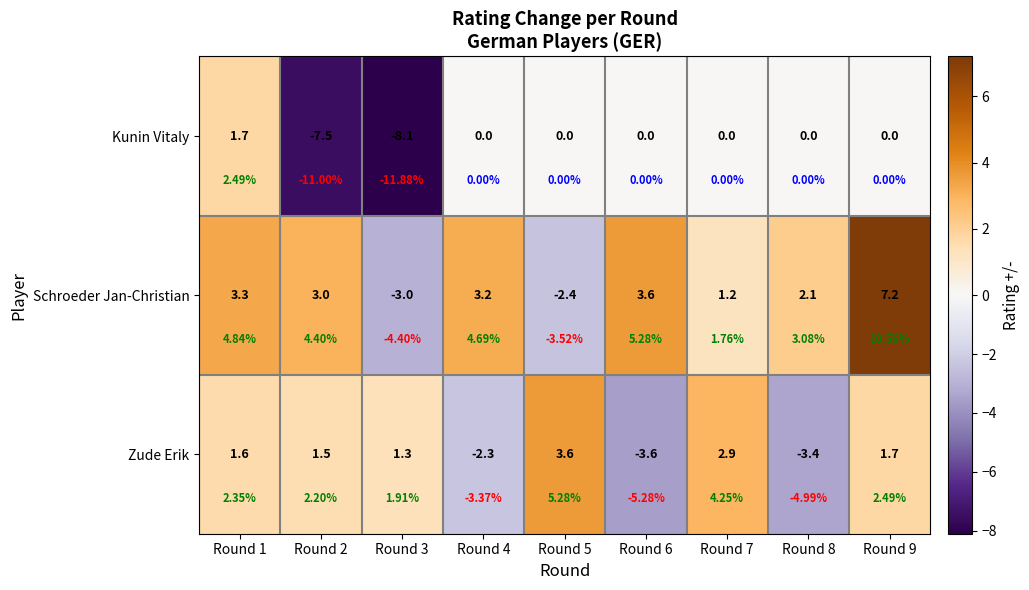

List the series in order of their peak value, lowest first.

Kunin Vitaly, Zude Erik, Schroeder Jan-Christian